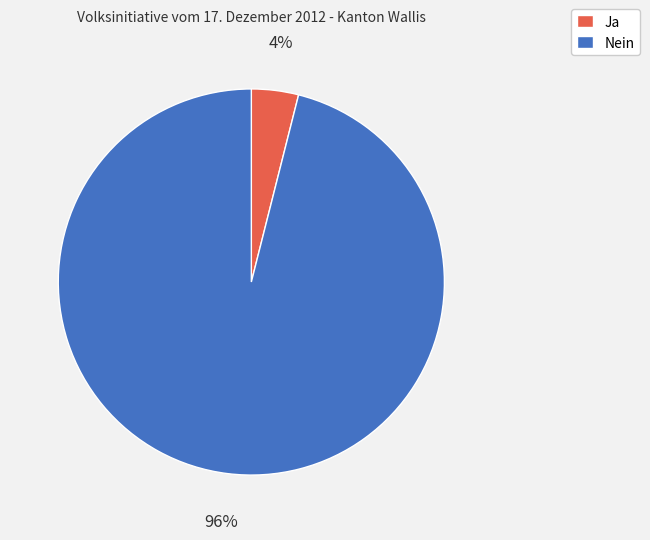

The Nein slice represents 96% of the pie. True or false?

True